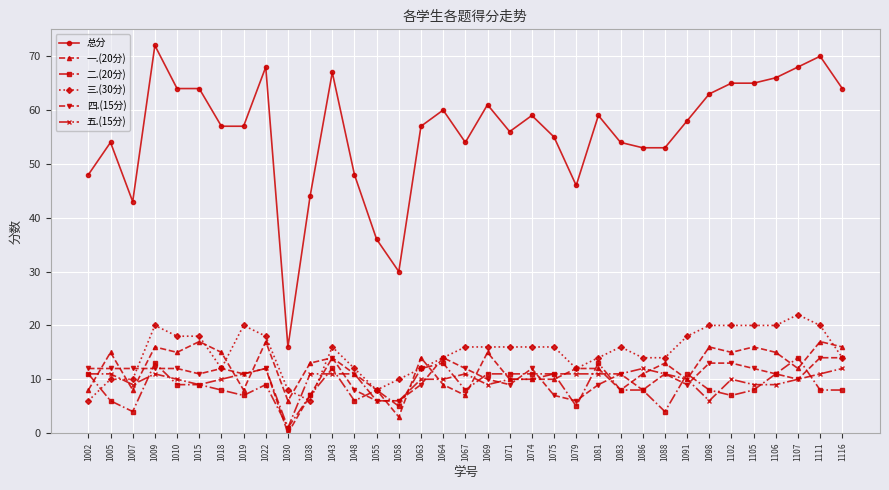

The value of 总分 at 1030 is 8. True or false?

False